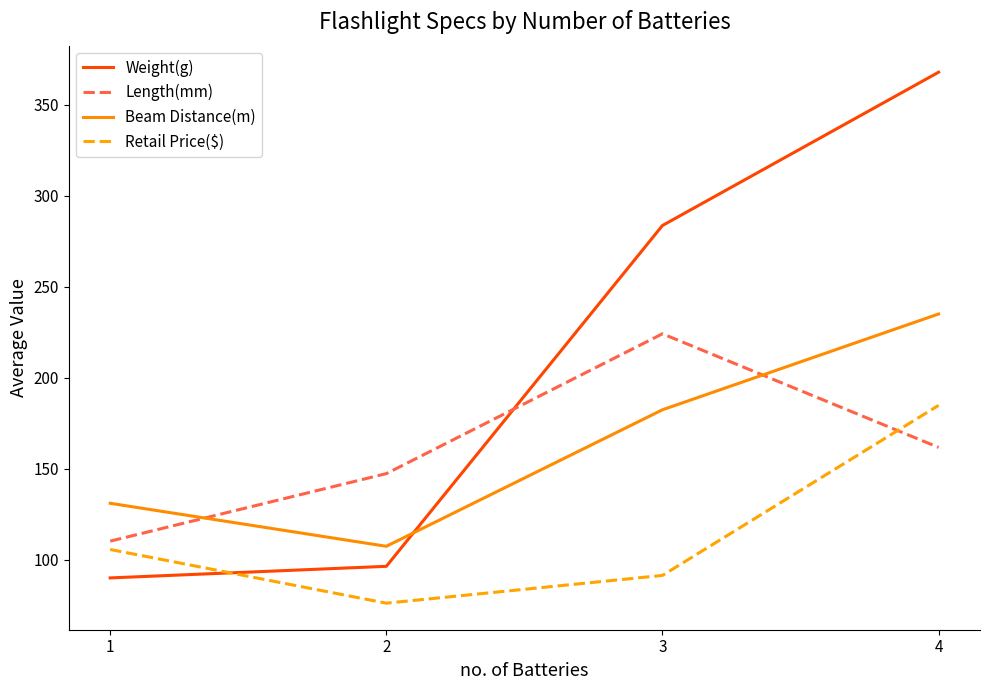

Which series has the largest range (max minus min)?

Weight(g)